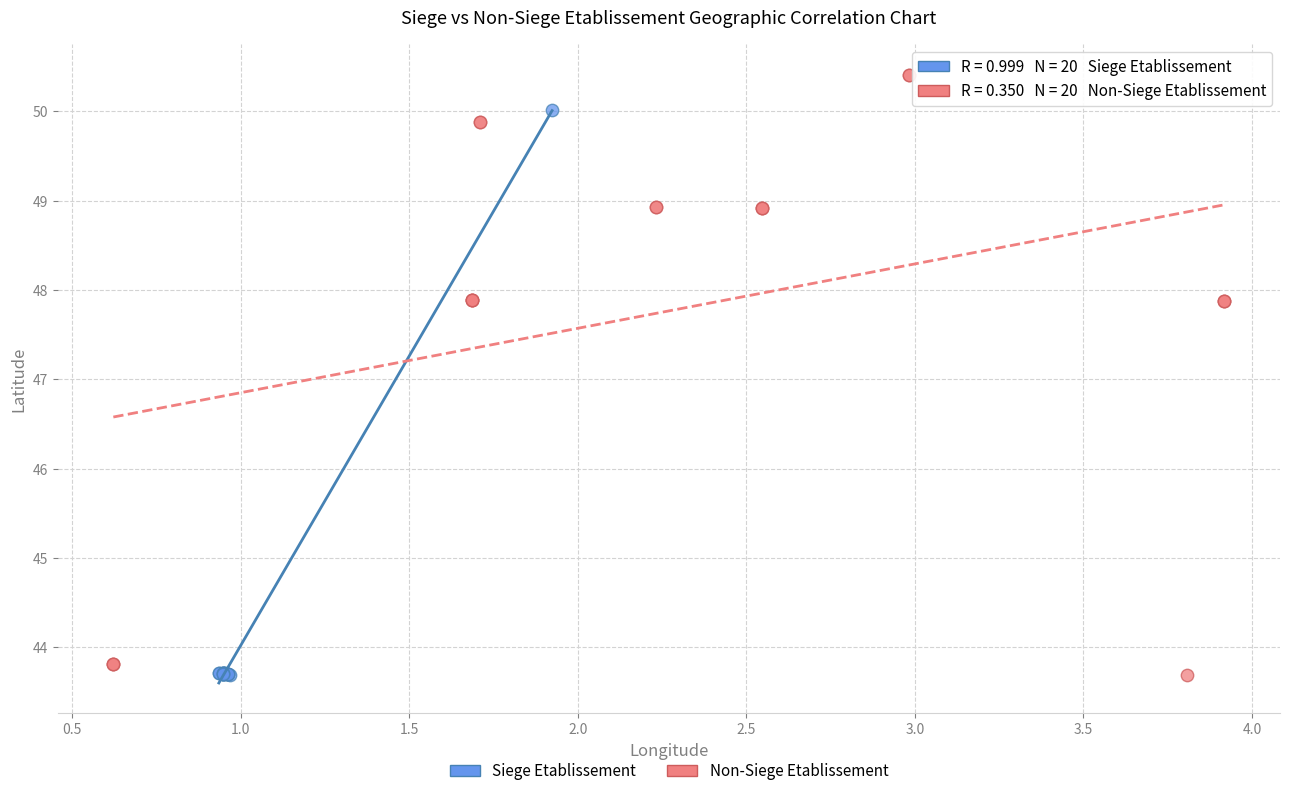

Which series has the largest Y range (max minus min)?

Non-Siege Etablissement